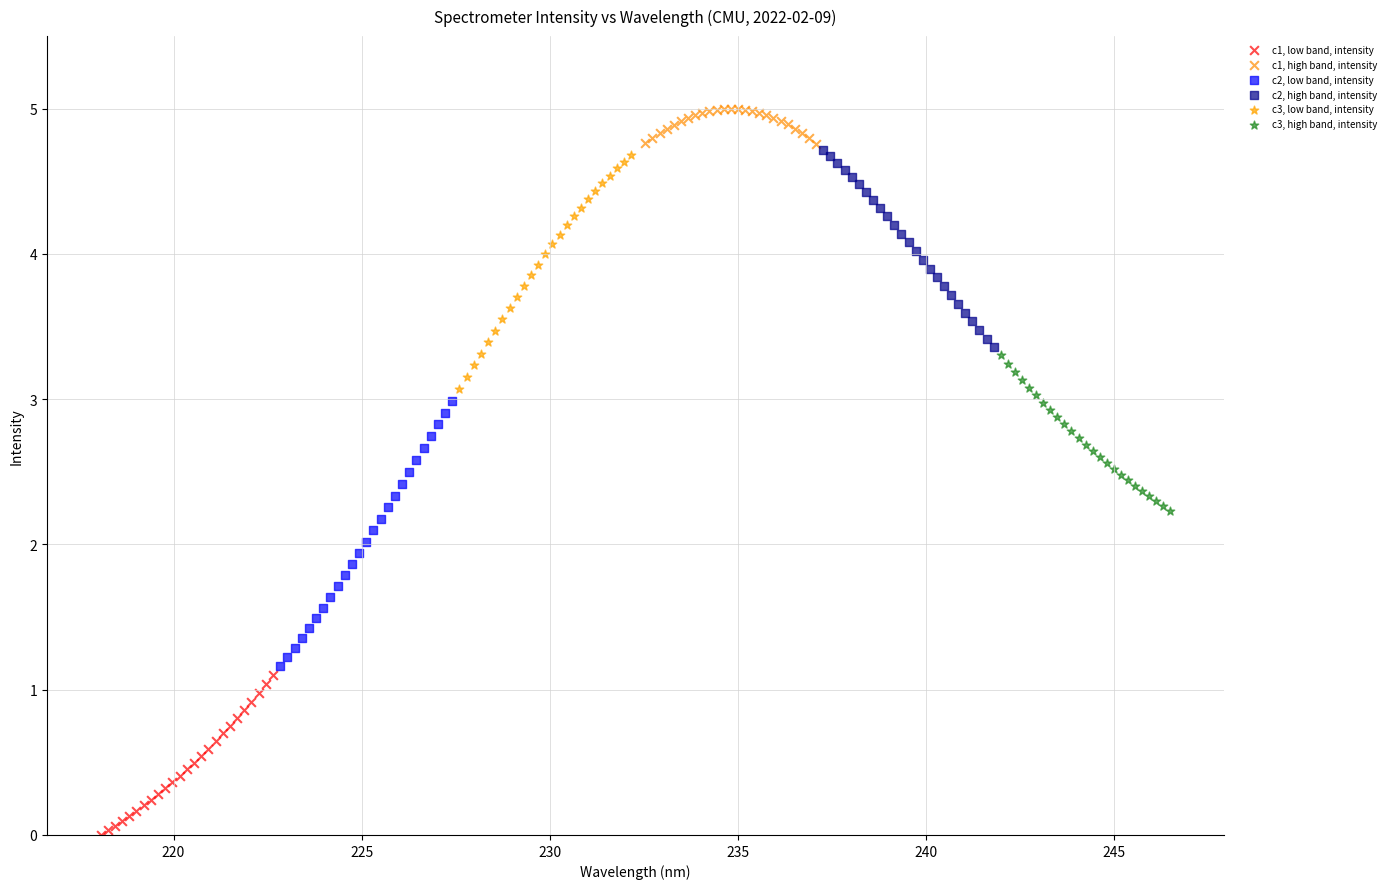

Which series has the largest Y range (max minus min)?

c2, low band, intensity